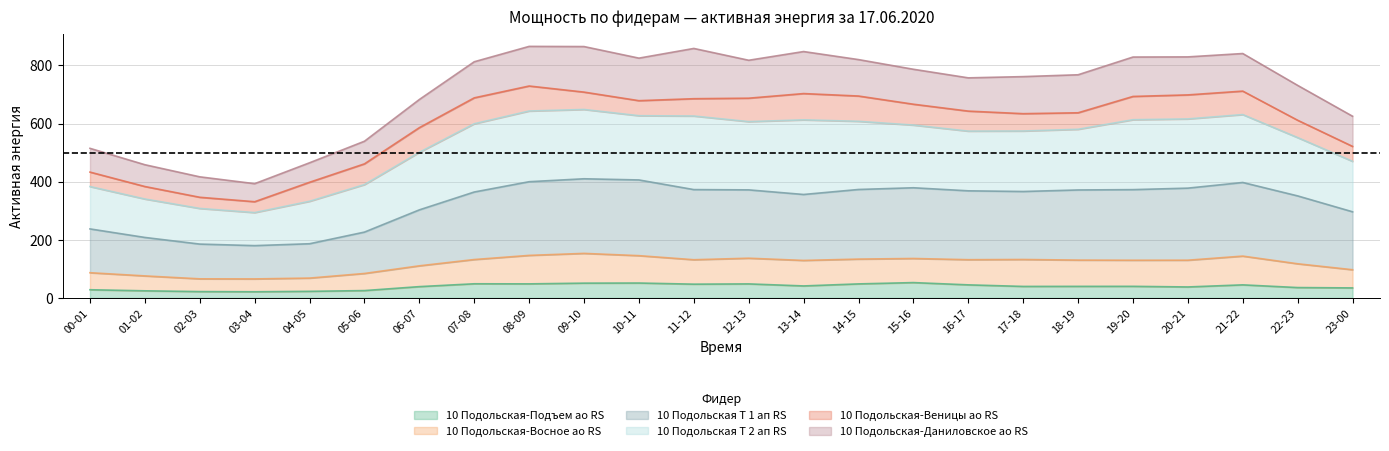

What position from the right is 05-06?

19